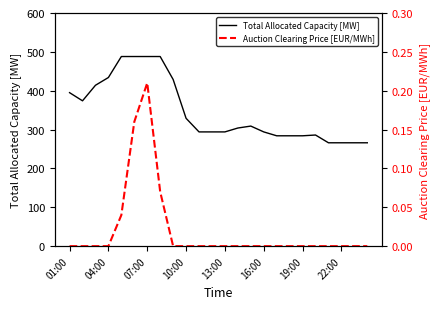

What position from the right is 11?

13